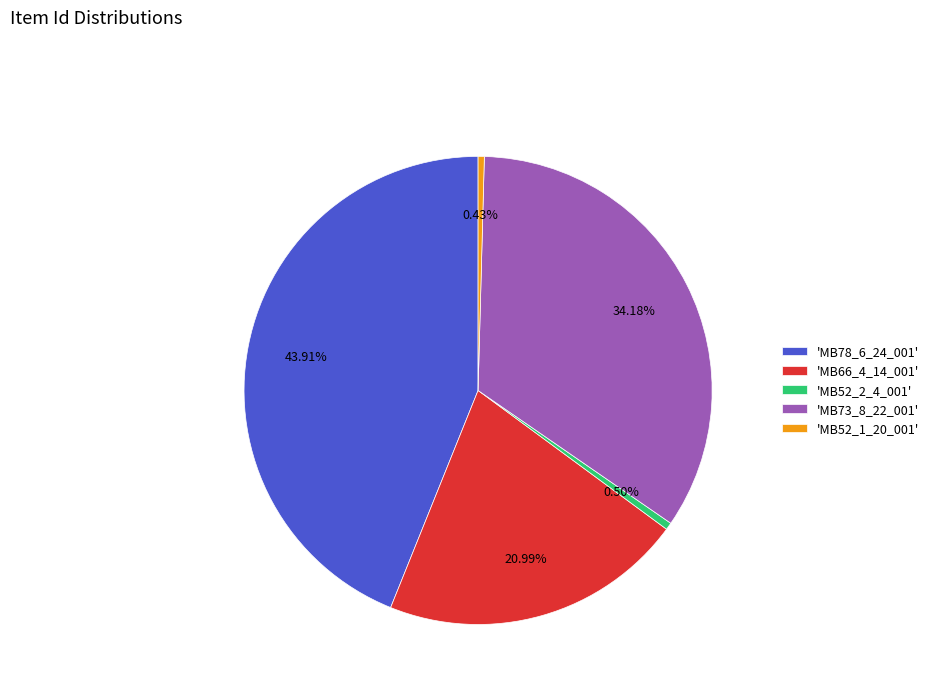

Which has a higher value, 'MB52_2_4_001' or 'MB78_6_24_001'?

'MB78_6_24_001'